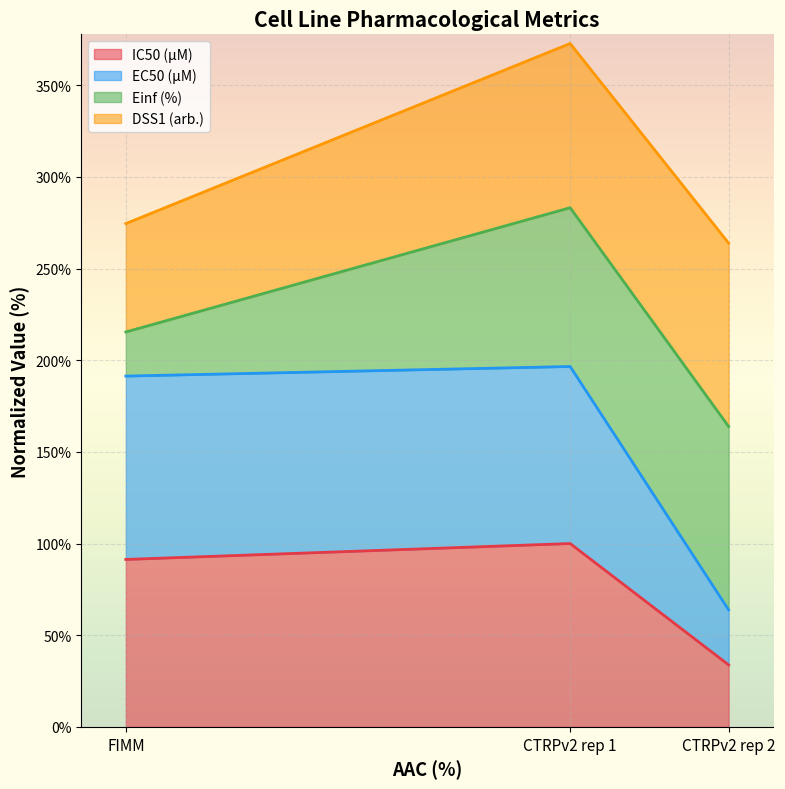

The IC50 (µM) series shows 91.3 at FIMM. True or false?

True